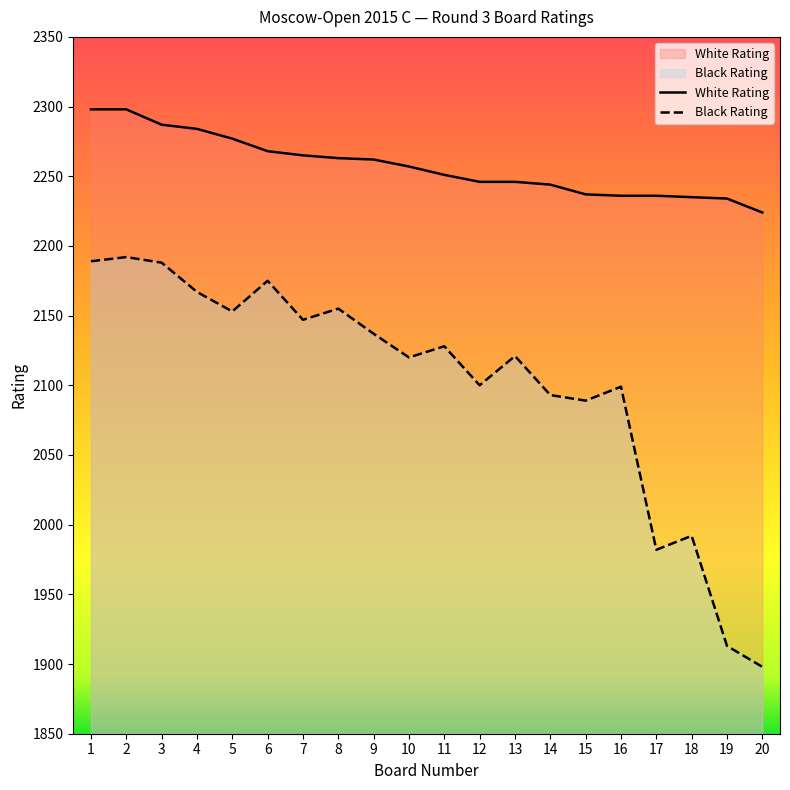

What is the average value of the White Rating series?

2257